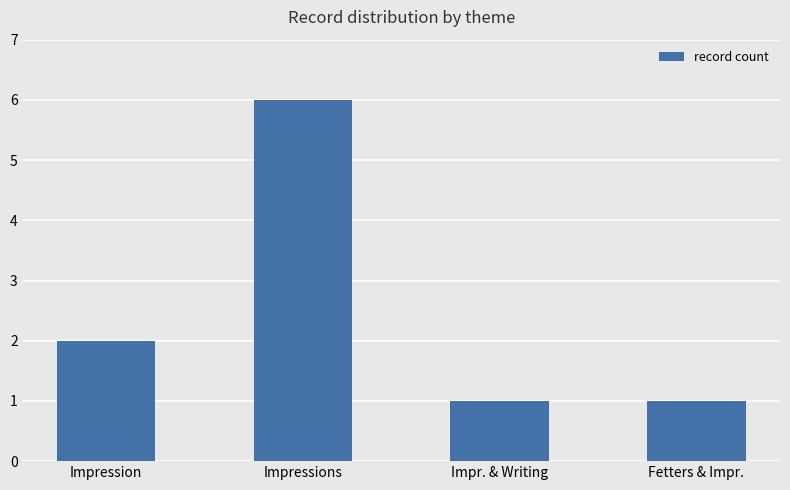

Count the values in the range 1 to 6.

4